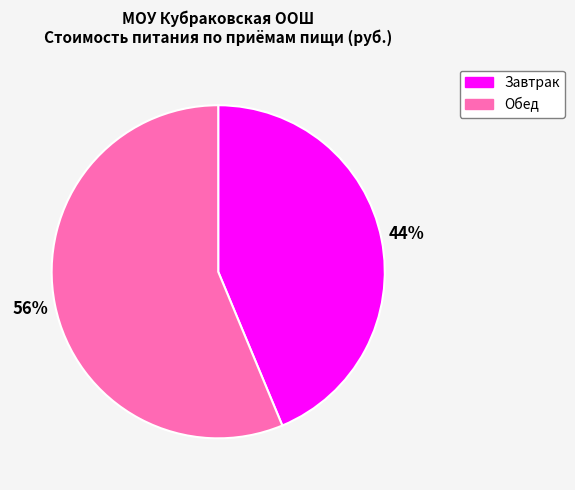

Between Обед and Завтрак, which is larger?

Обед